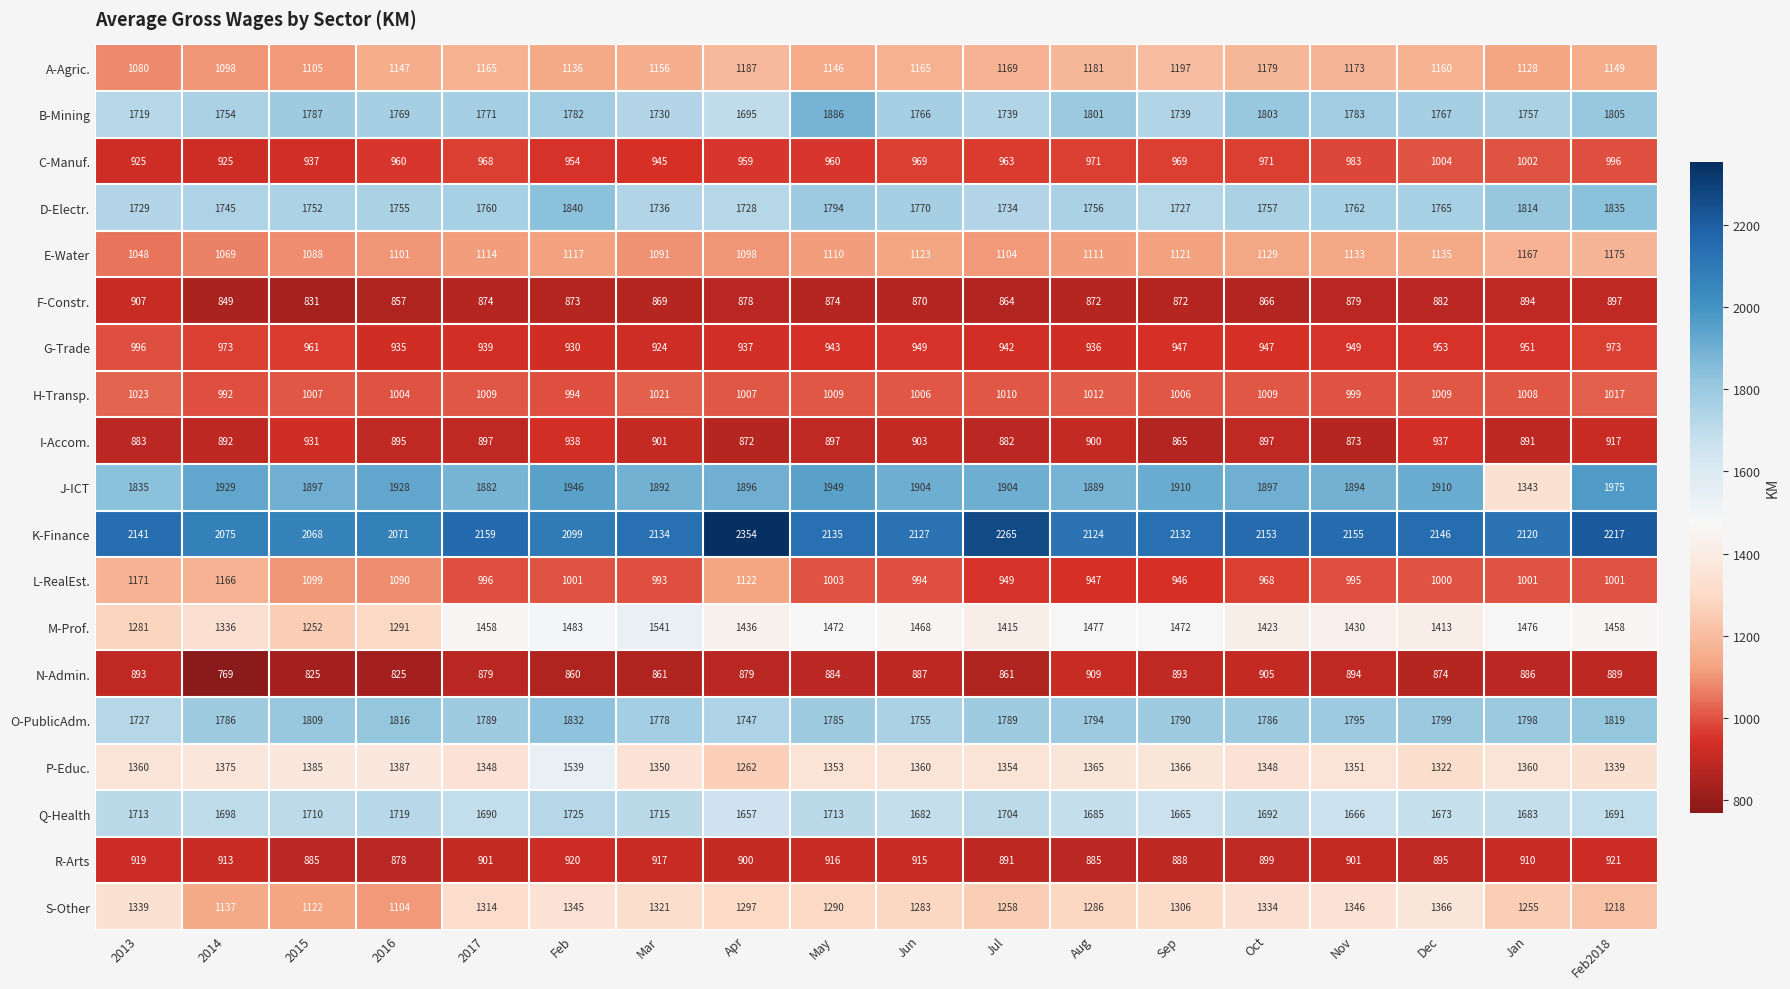

Where does the A-Agric. series first go above 1160?

2017